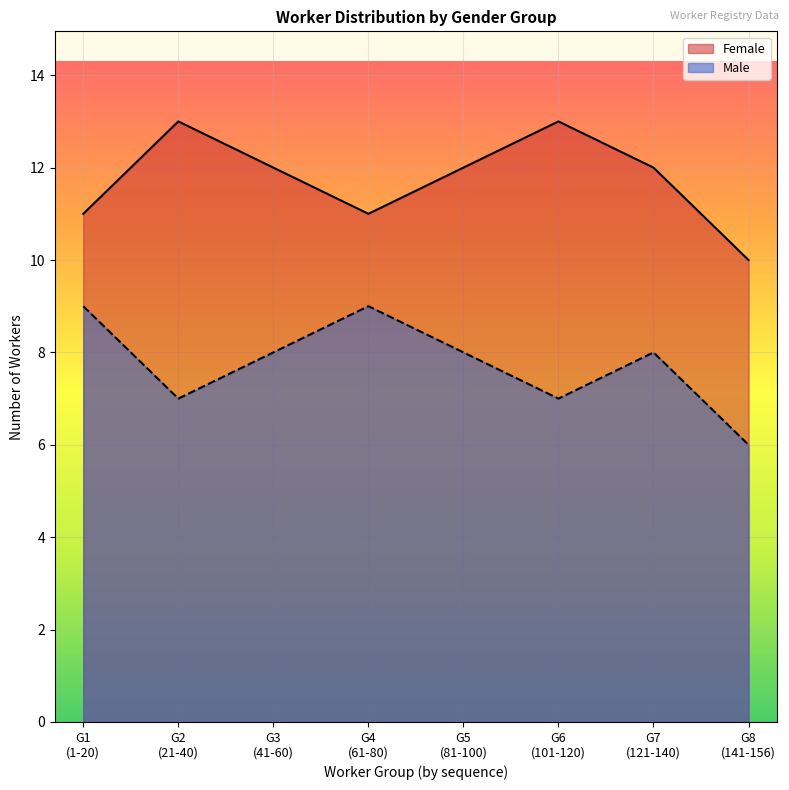

True or false: Female and Male cross at least once.

False